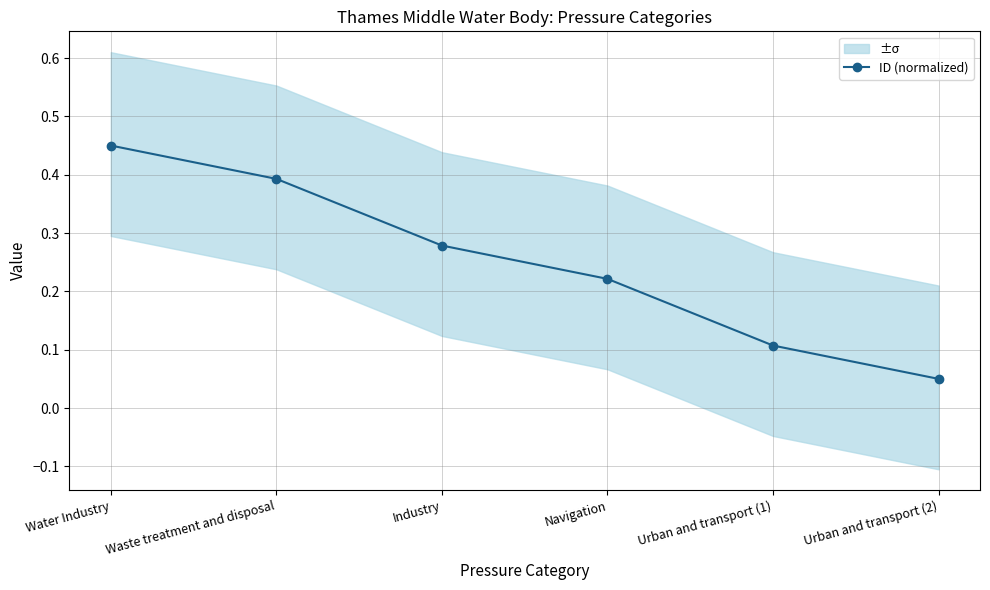

What is the label of the 4th point from the right?

Industry